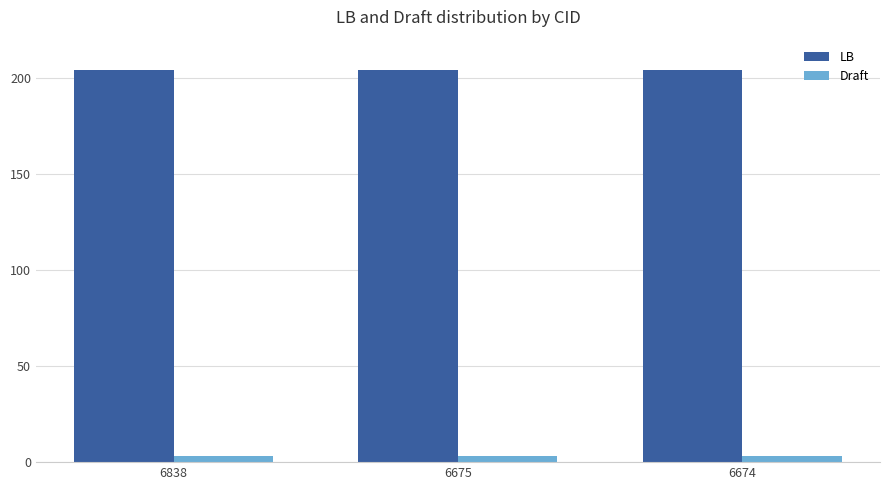

What is the average value of the Draft series?

3